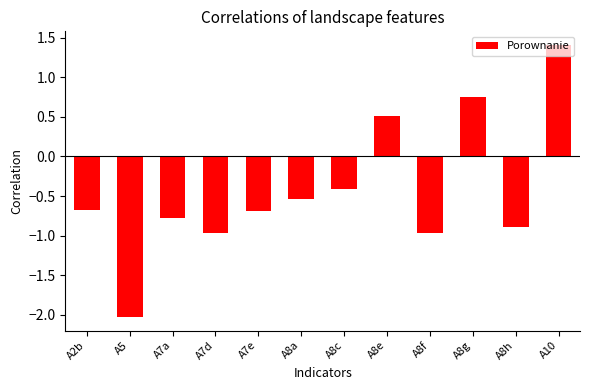

What is the value of the 5th bar from the left?

-0.7